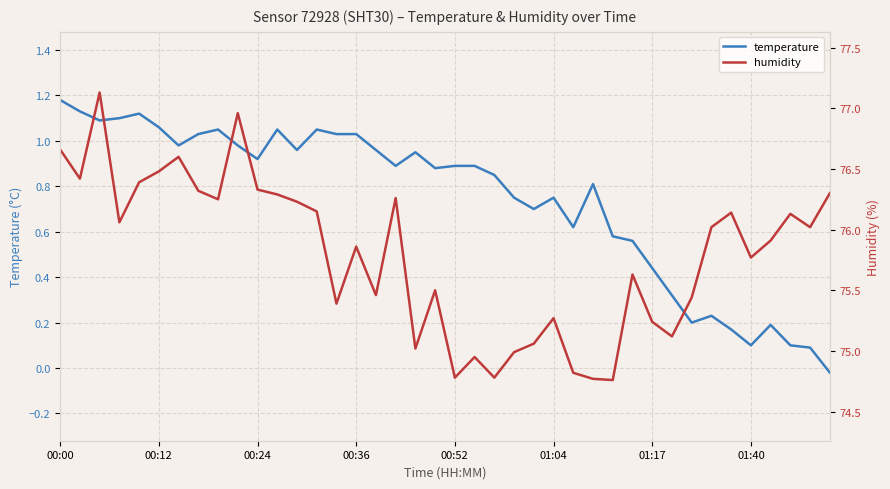

What are all the series names shown in the legend?

temperature, humidity